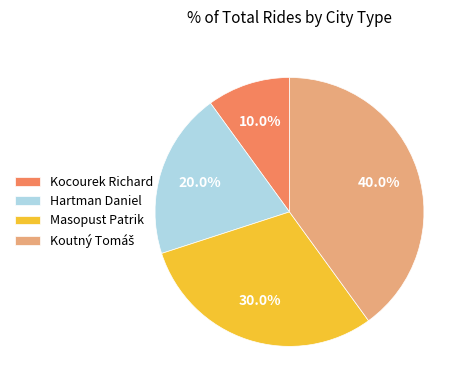

What percentage is the Hartman Daniel slice, to the nearest percent?

20%